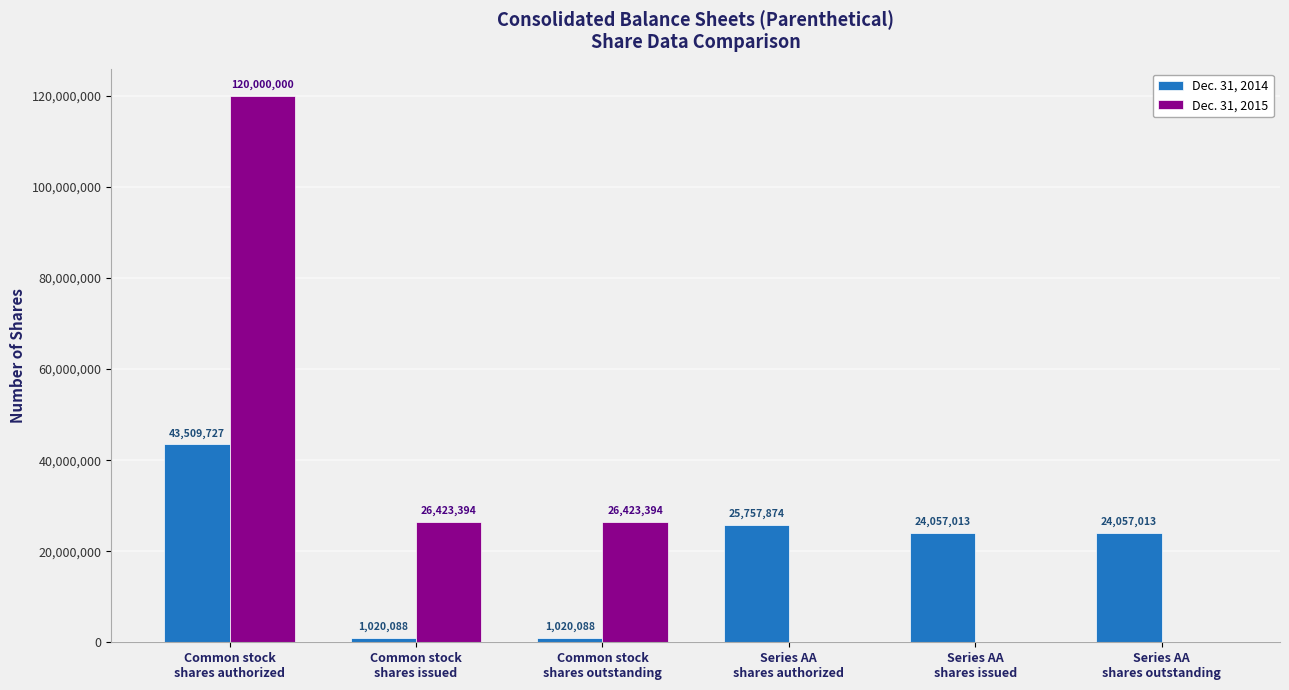

Which category has the highest value in the Dec. 31, 2015 series?

Common stock
shares authorized